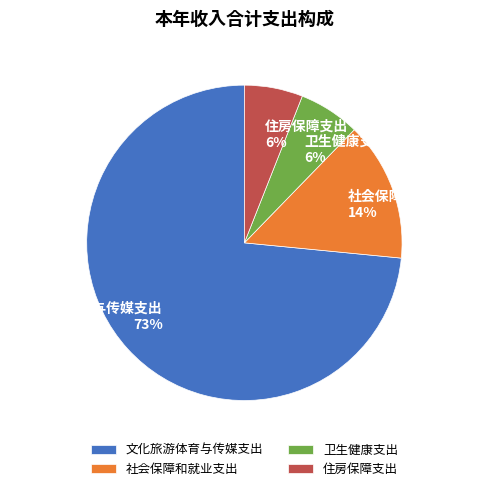

How many segments does this pie chart have?

4